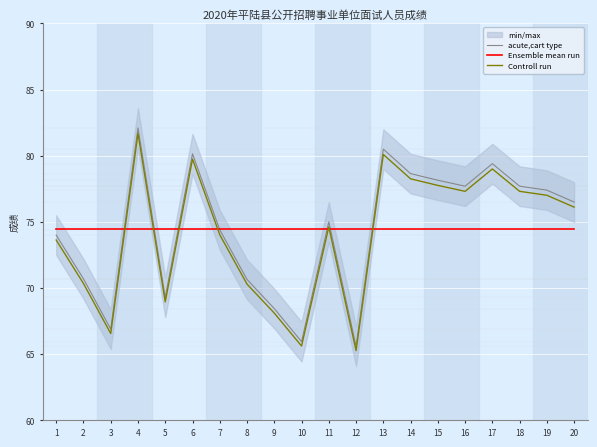

Between 3 and 5, which series saw the biggest shift?

acute,cart type